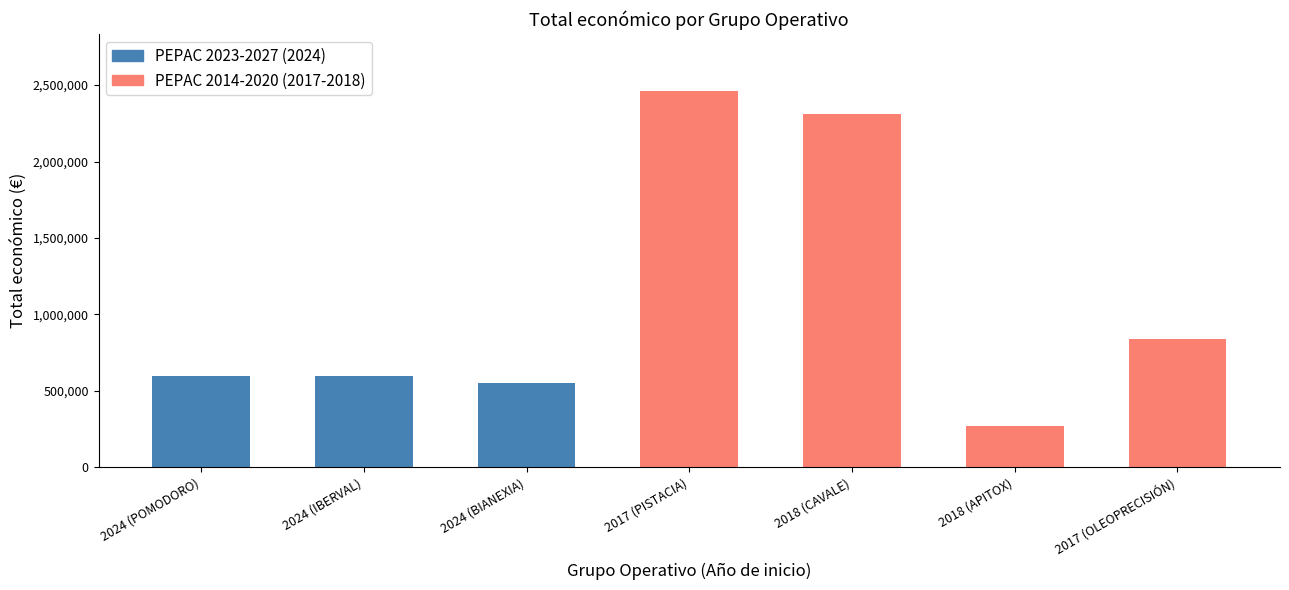

What is the value of the 3rd bar from the left?

553196